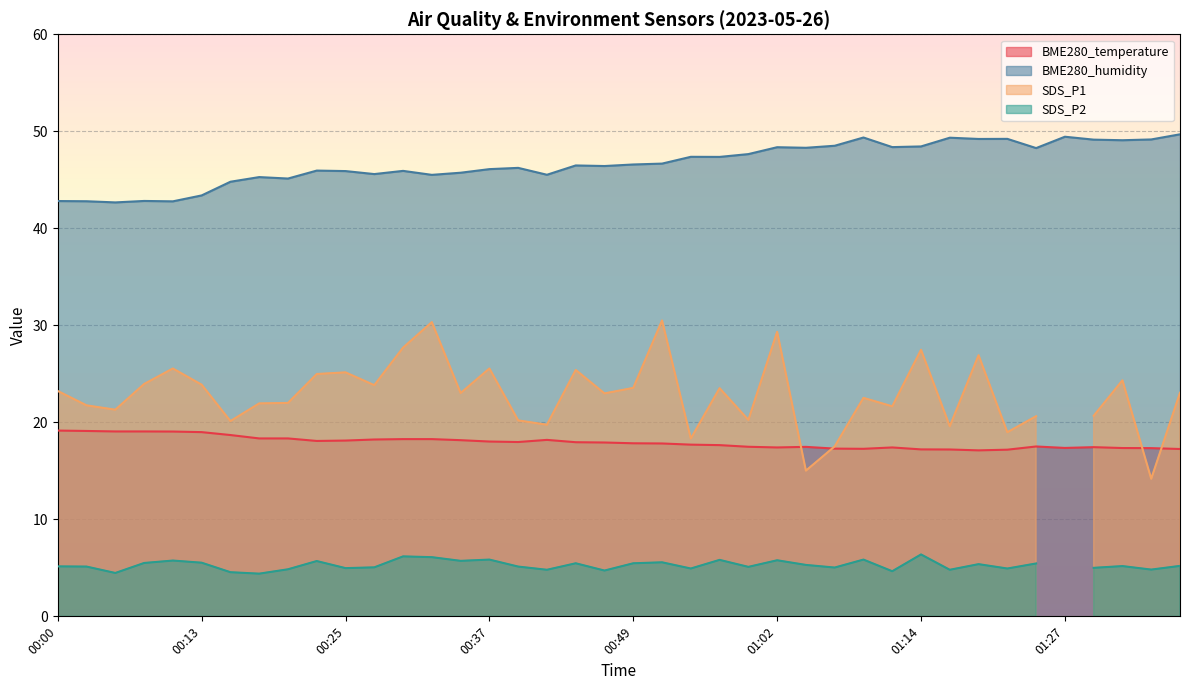

List the labels in order of BME280_humidity value, largest first.

01:37, 01:27, 01:09, 01:17, 01:22, 01:19, 01:35, 01:30, 01:32, 01:06, 01:14, 01:11, 01:02, 01:04, 01:25, 00:59, 00:54, 00:57, 00:52, 00:49, 00:44, 00:47, 00:40, 00:37, 00:22, 00:30, 00:25, 00:35, 00:27, 00:42, 00:32, 00:17, 00:20, 00:15, 00:13, 00:08, 00:00, 00:03, 00:10, 00:05